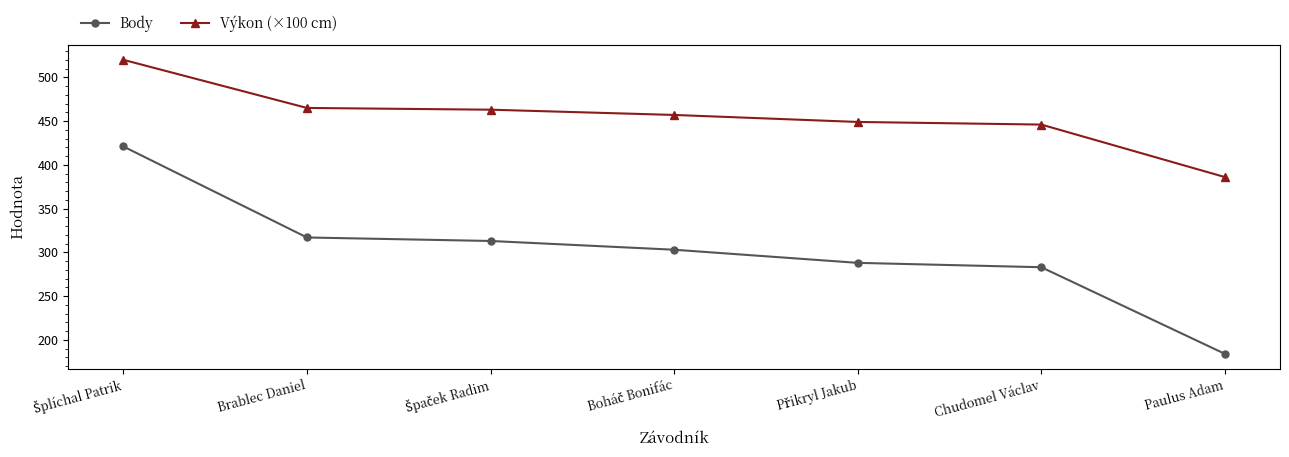

What position from the right is Chudomel Václav?

2